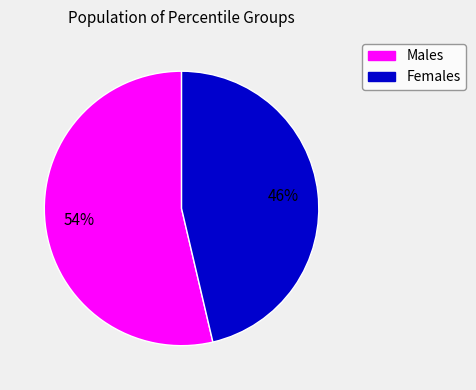

To the nearest percent, what is the average slice percentage?

50%